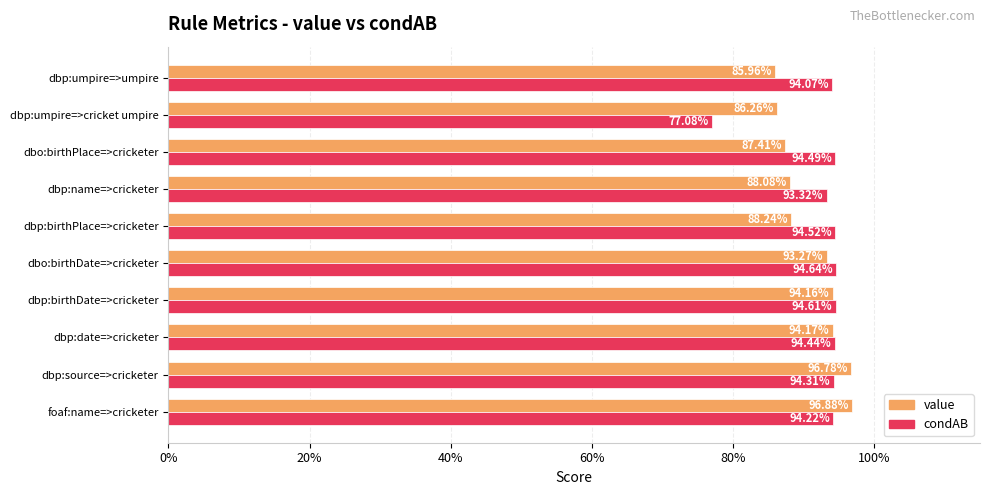

Rank the series by their average value, from highest to lowest.

condAB, value